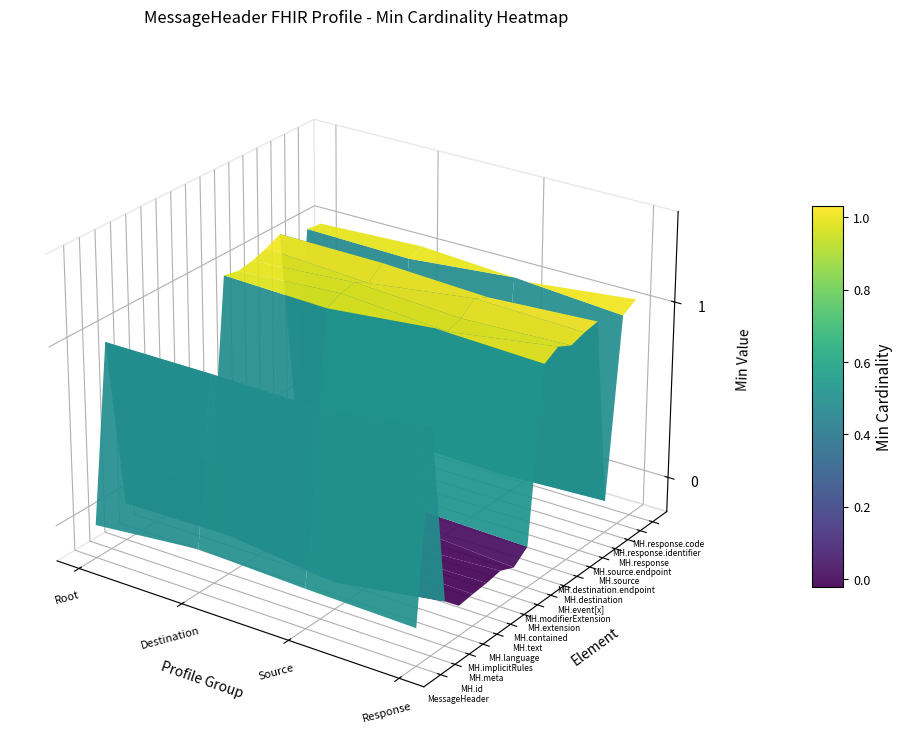

Rank the series at 4 from lowest to highest value.

MessageHeader, MessageHeader.destination, MessageHeader.source, MessageHeader.response